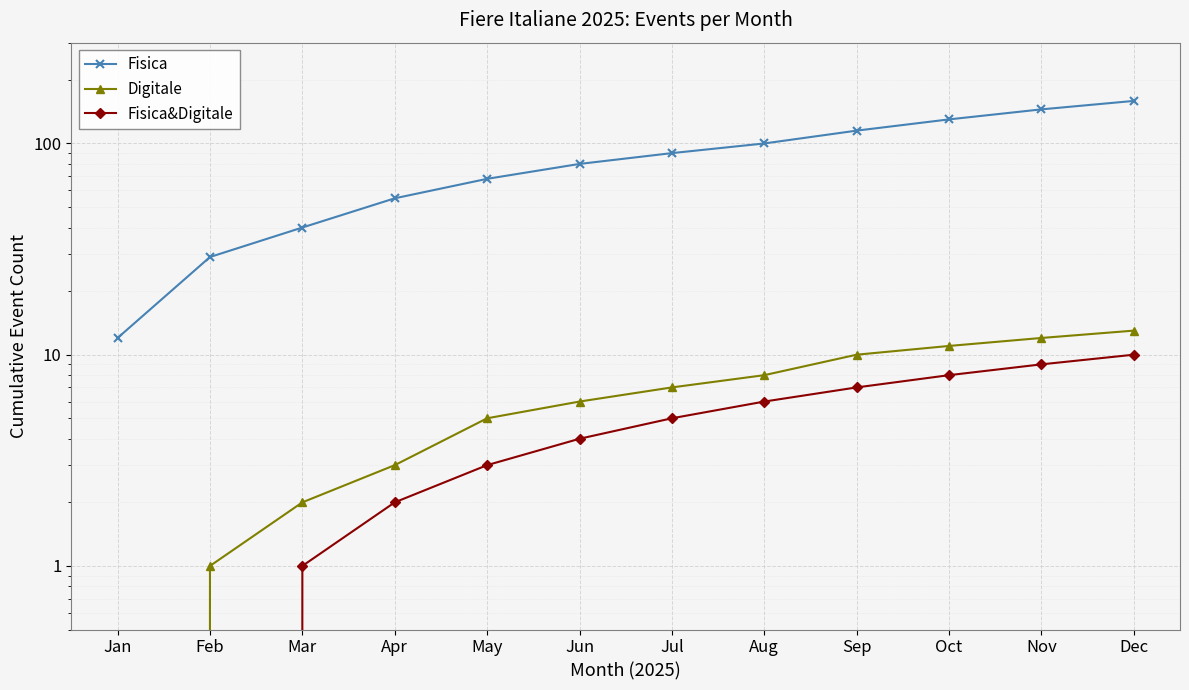

How many lines are shown in the chart?

3